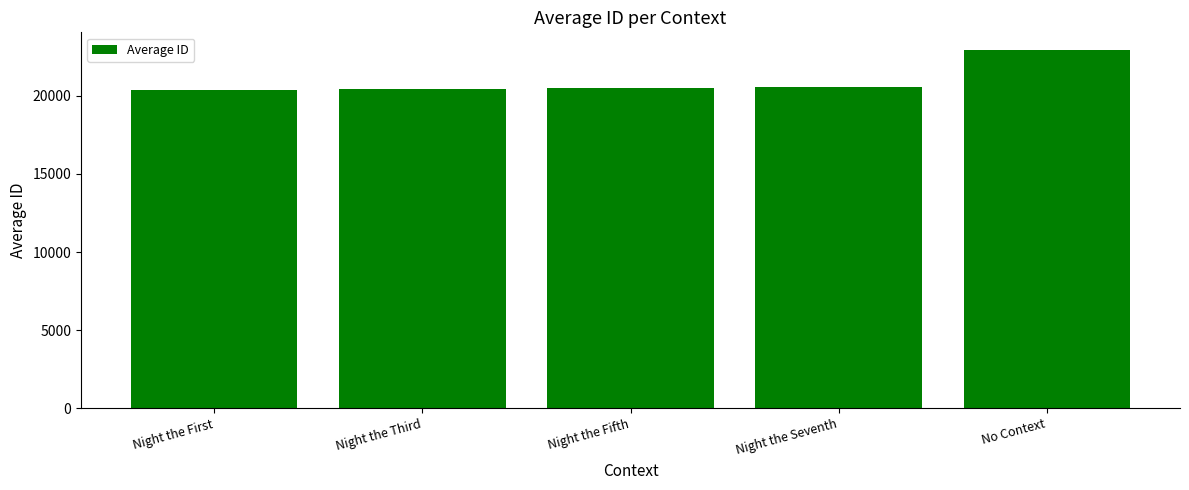

What is the approximate value at Night the Third?

20429.0